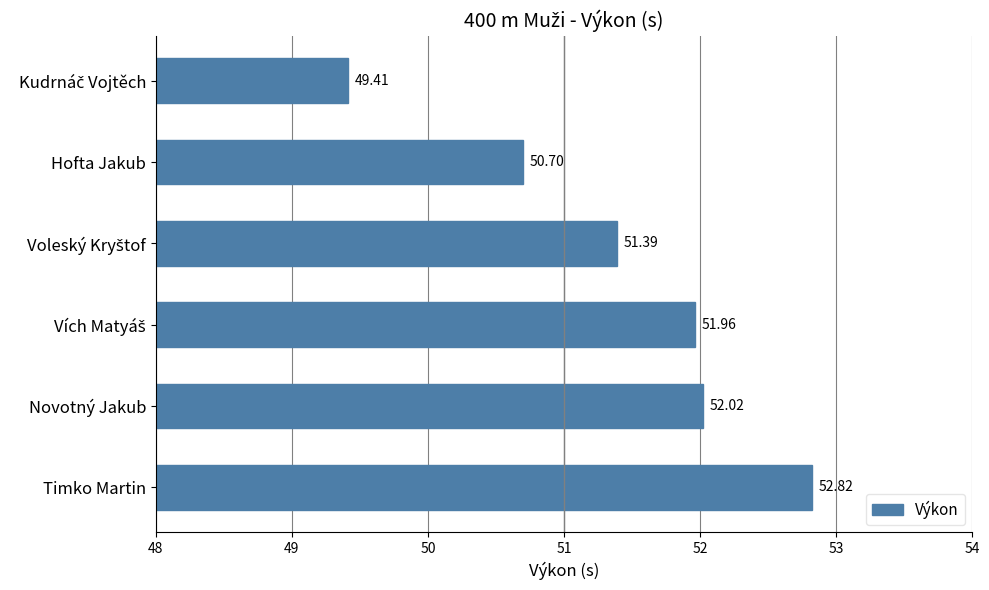

How many bars are there in total?

6